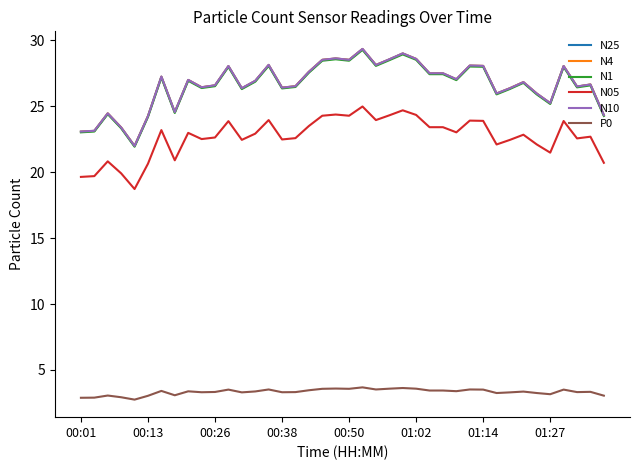

What is the lowest value of the N25 series?

22.0